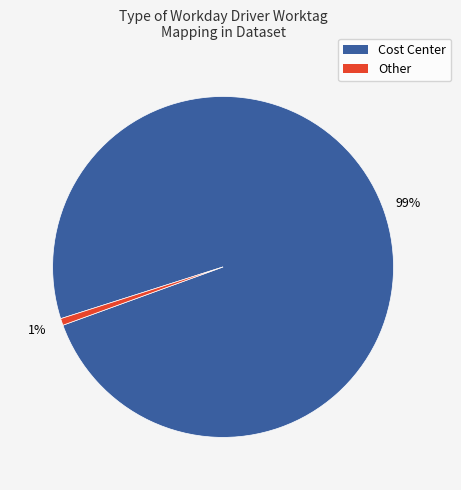

Is there a majority slice in this chart?

Yes